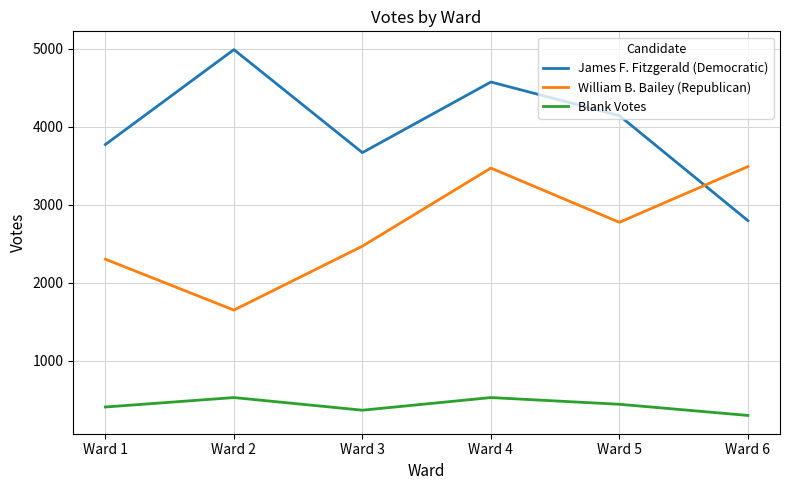

Rank the categories by James F. Fitzgerald (Democratic) value from highest to lowest.

Ward 2, Ward 4, Ward 5, Ward 1, Ward 3, Ward 6